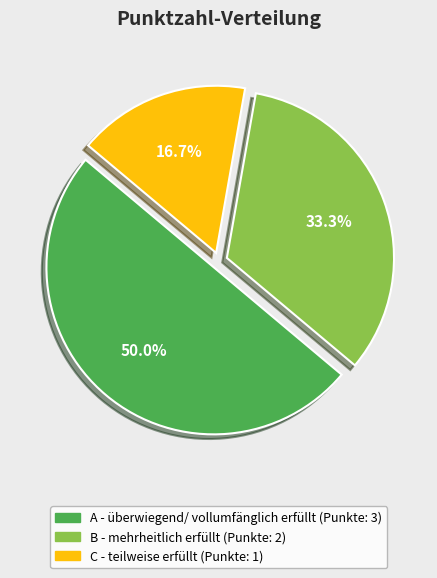

Count the number of slices in the pie.

3